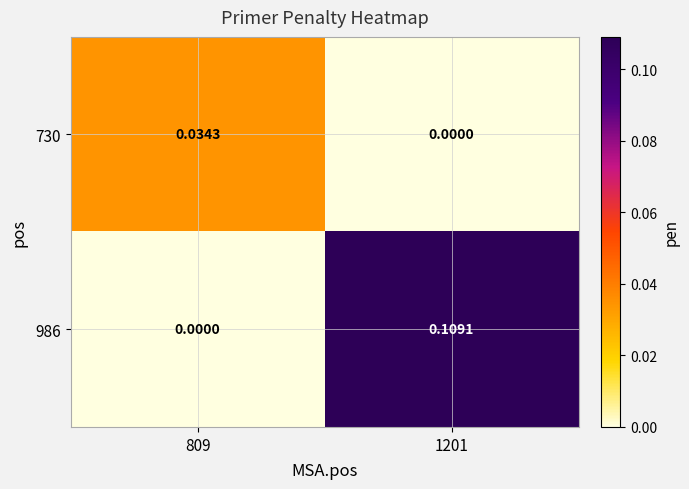

Is the value of 986 at 1201 greater than the value of 730 at 1201?

Yes